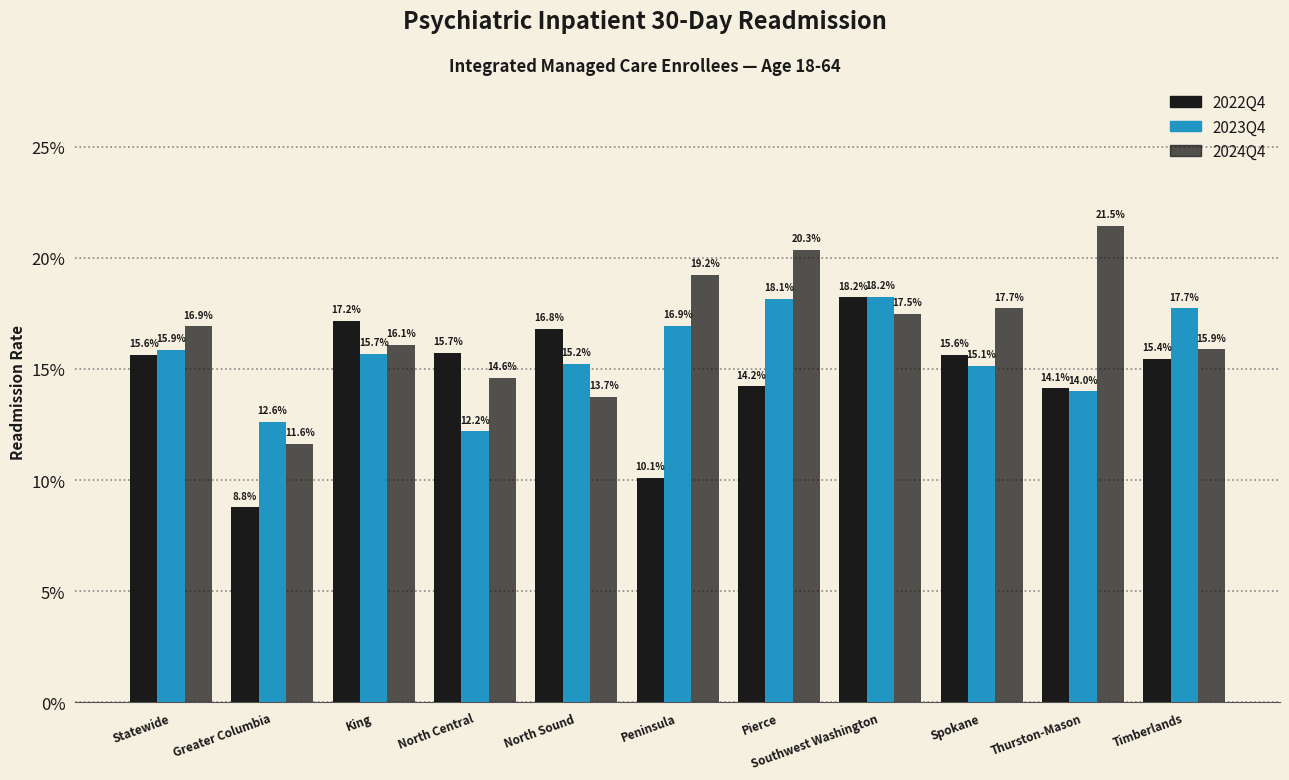

Are the bars horizontal?

No